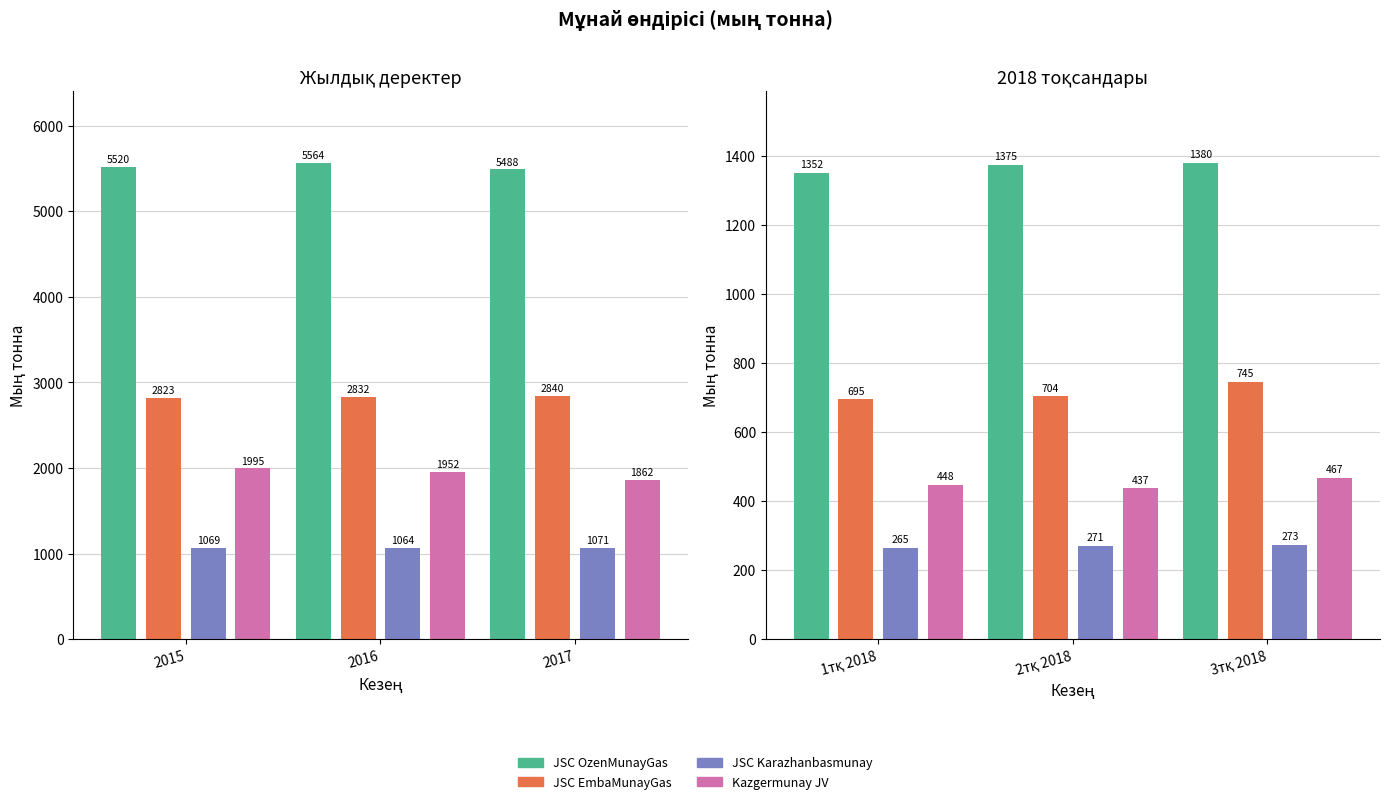

What is the value of the JSC EmbaMunayGas bar at the 1st from the left?

695.4